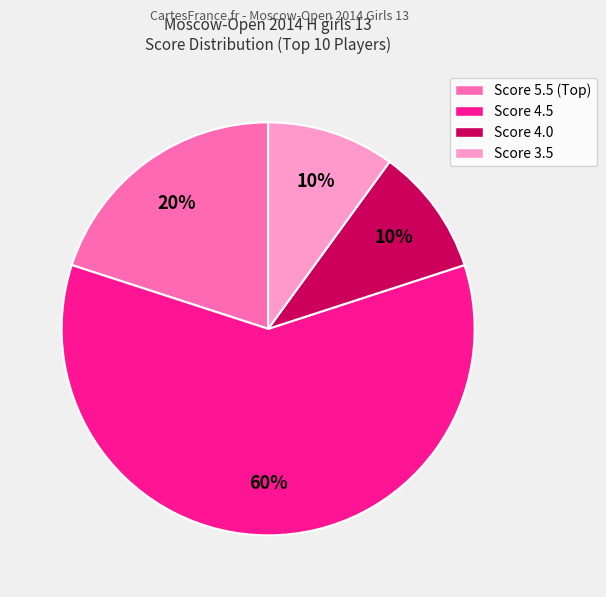

Is there a majority slice in this chart?

Yes